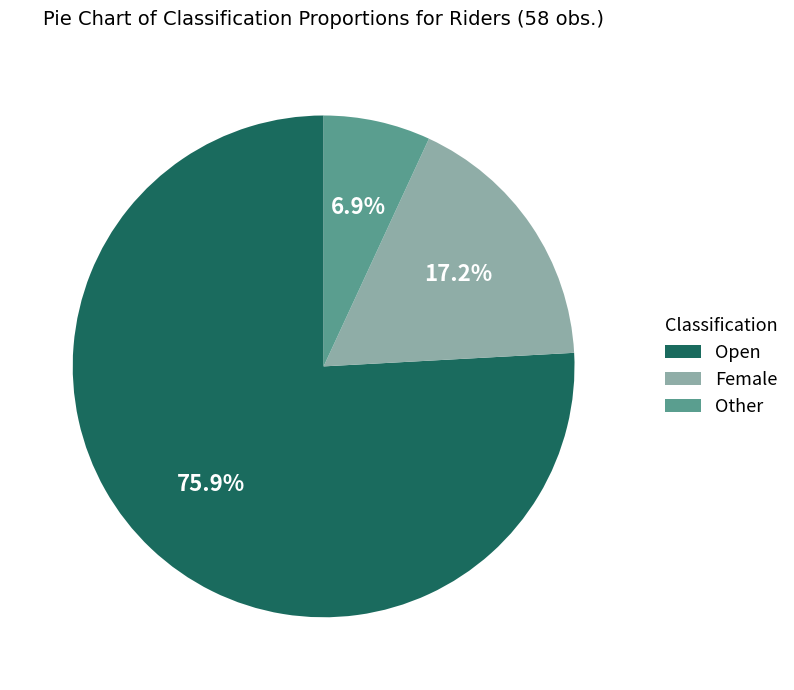

How many slices are in this pie chart?

3